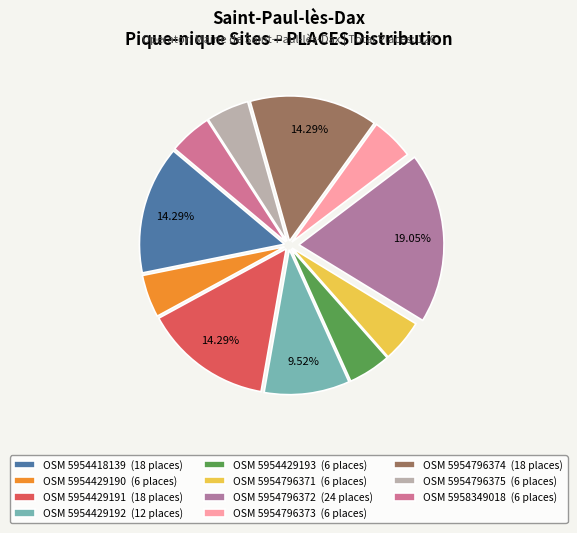

Rank the categories by value from lowest to highest.

5954429190, 5954429193, 5954796371, 5954796373, 5954796375, 5958349018, 5954429192, 5954418139, 5954429191, 5954796374, 5954796372